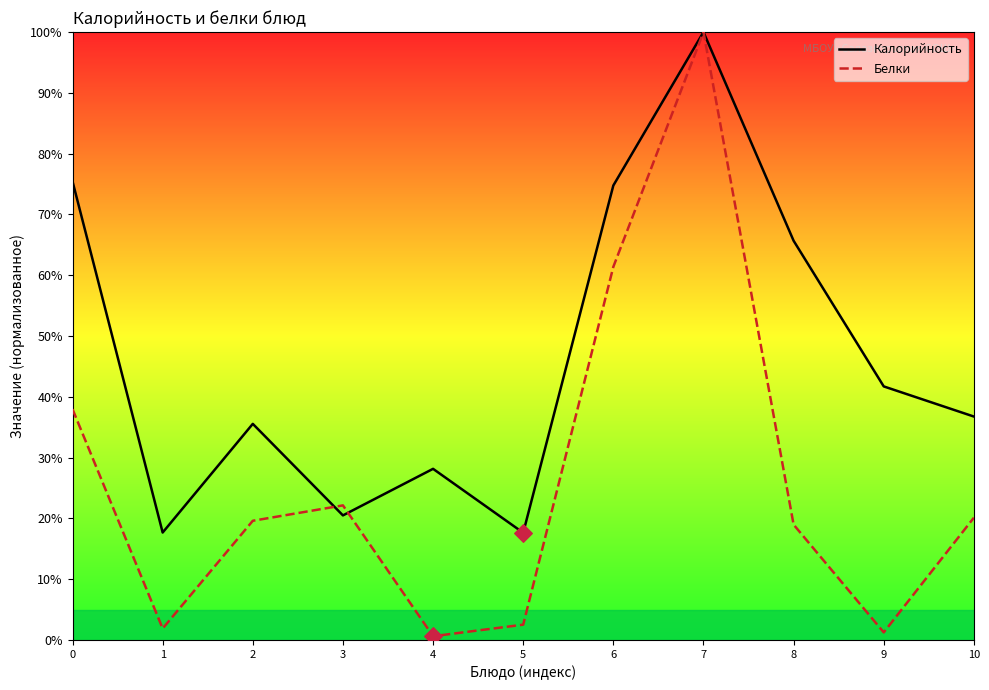

What is the total value across all series at 1?

19.6